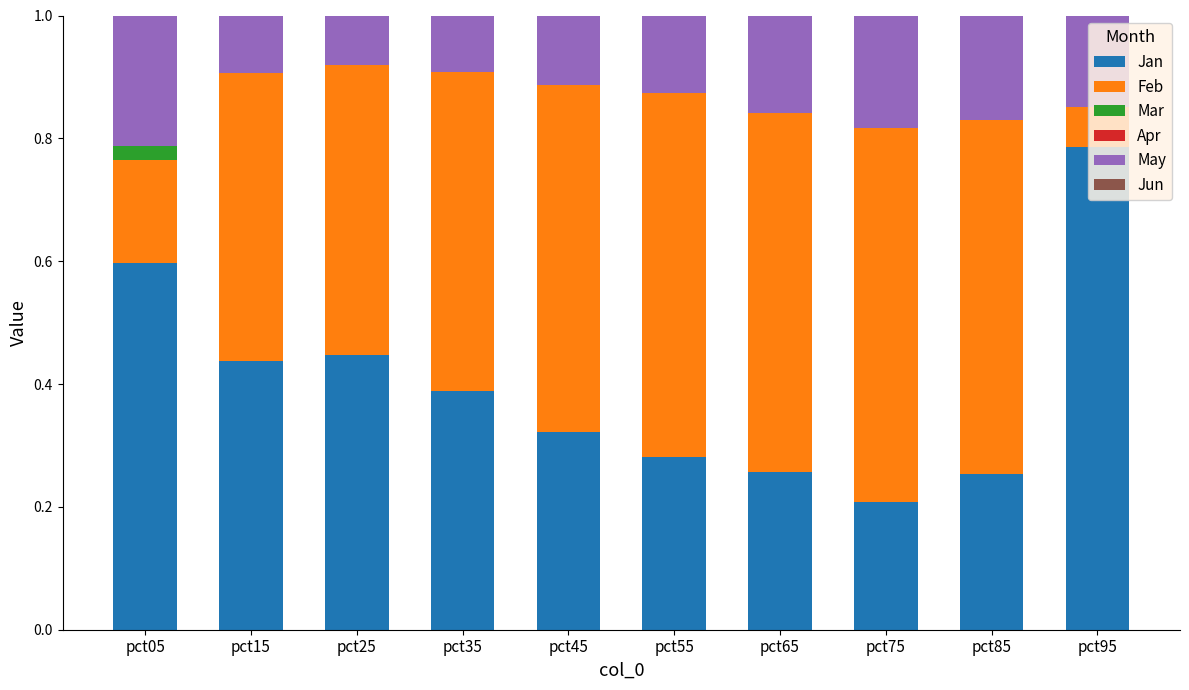

At which label does Jan reach its peak?

pct95